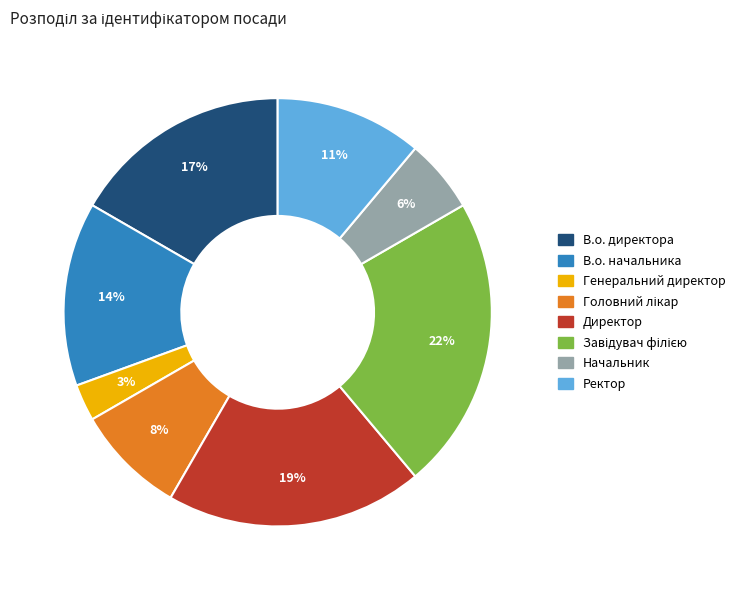

Is Ректор the majority of the pie?

No